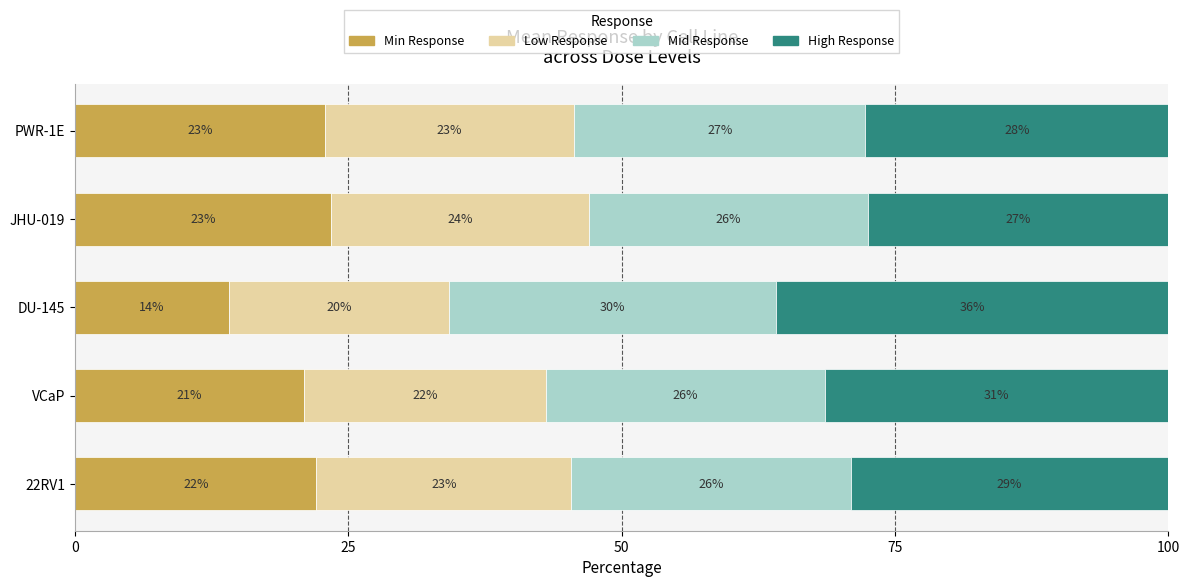

What are all the series names shown in the legend?

Min Response, Low Response, Mid Response, High Response